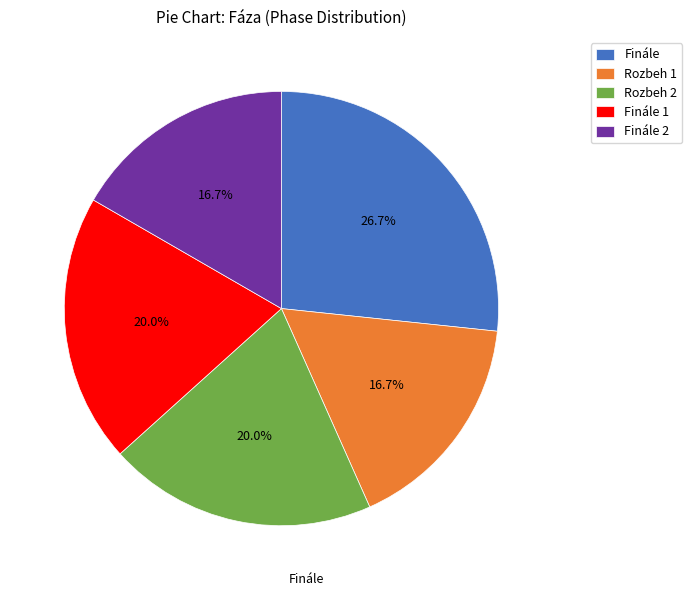

What is the largest slice in the pie chart?

Finále